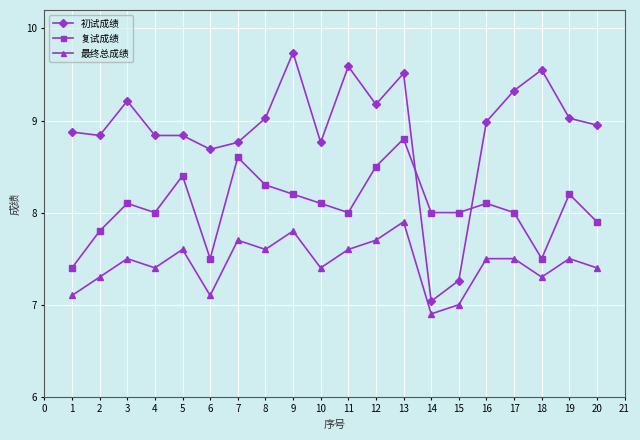

At which category does 最终总成绩 reach its first local valley?

4